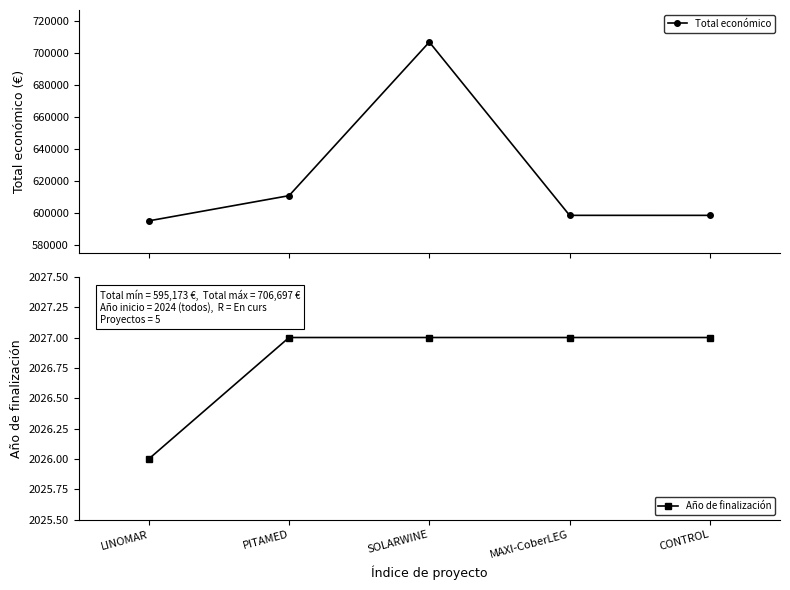

Is the value of Total económico at SOLARWINE greater than the value of Año de finalización at SOLARWINE?

Yes